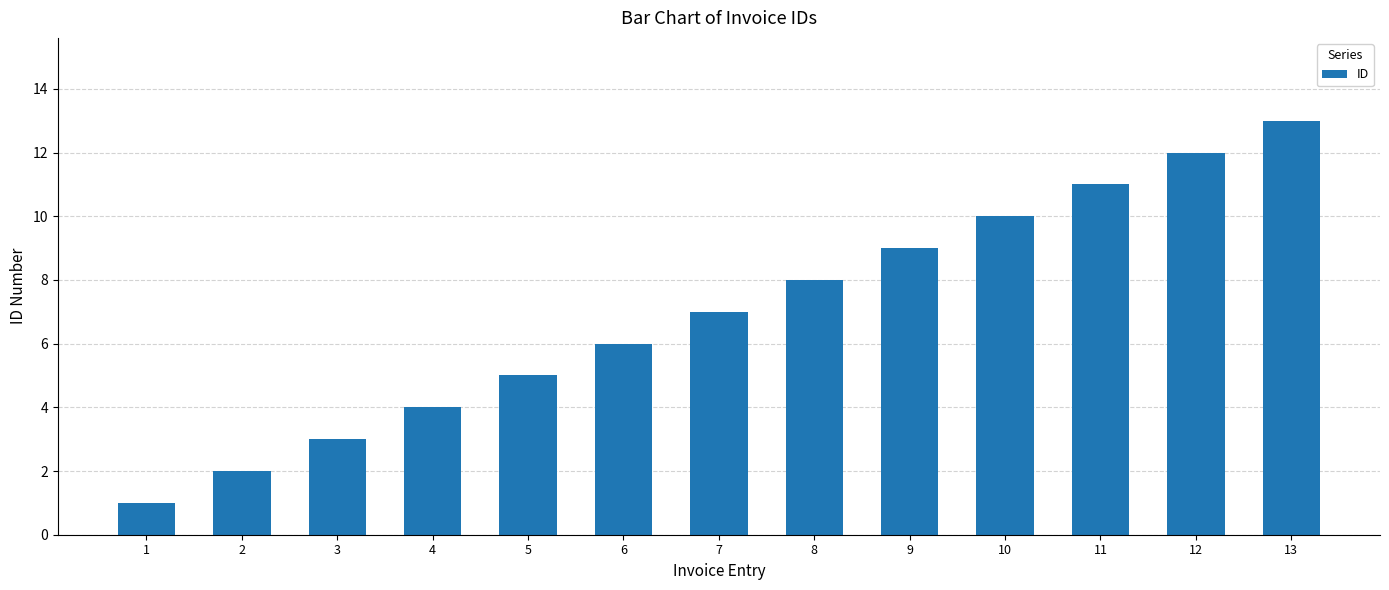

True or false: the data shows 12 at 12.

True